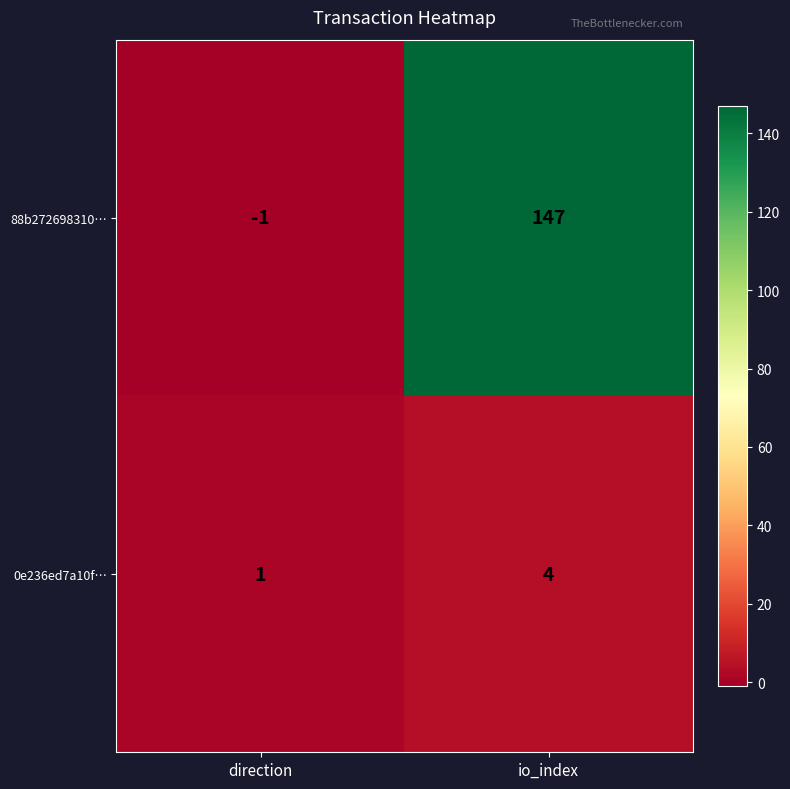

What is the approximate value of 0e236ed7a10f… at io_index?

4